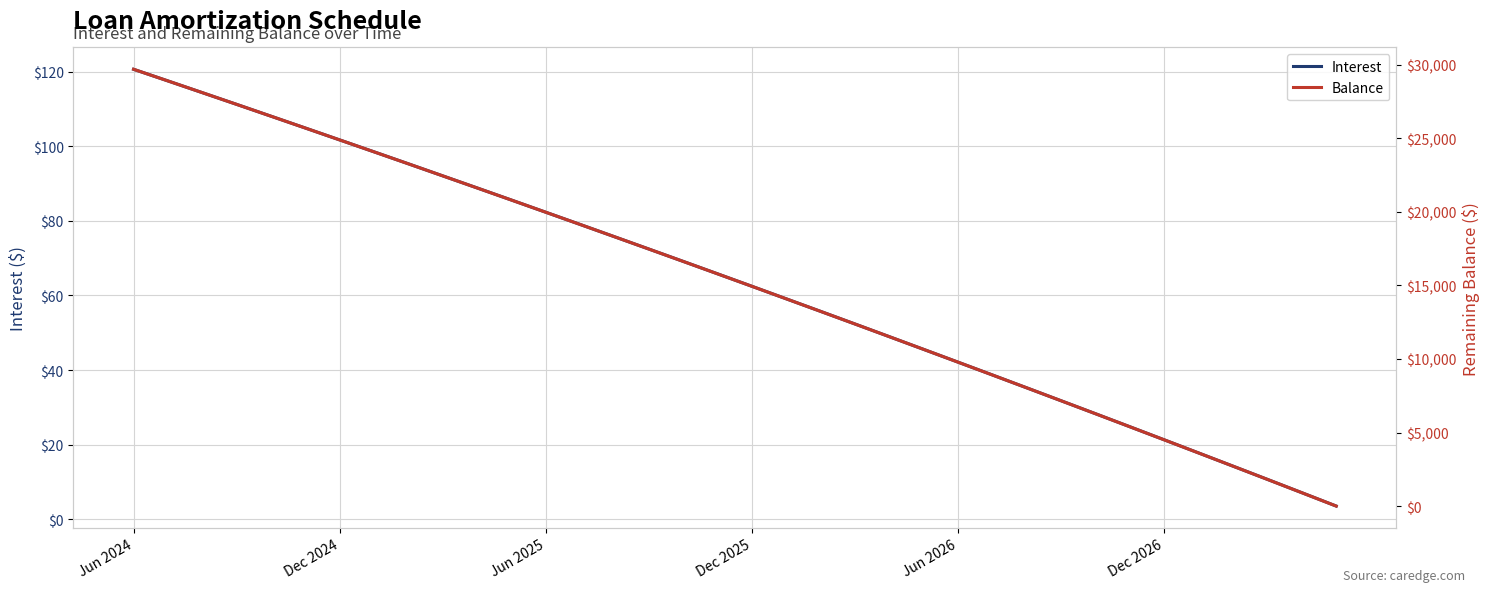

At which label does Balance first exceed 15776?

Jun 2024